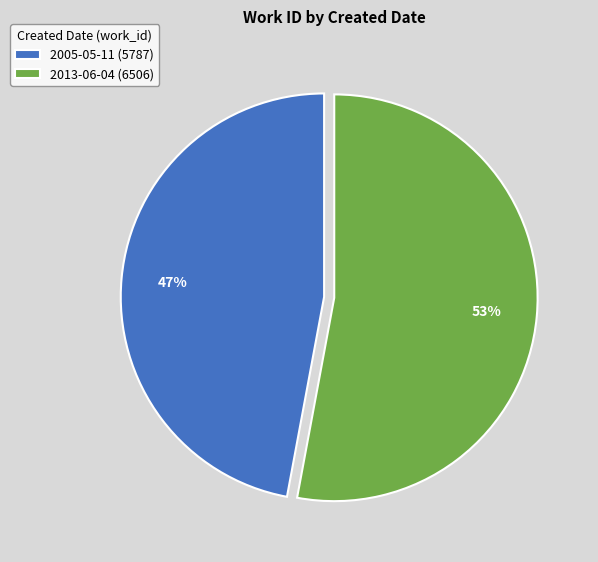

The 2005-05-11 slice represents 32% of the pie. True or false?

False